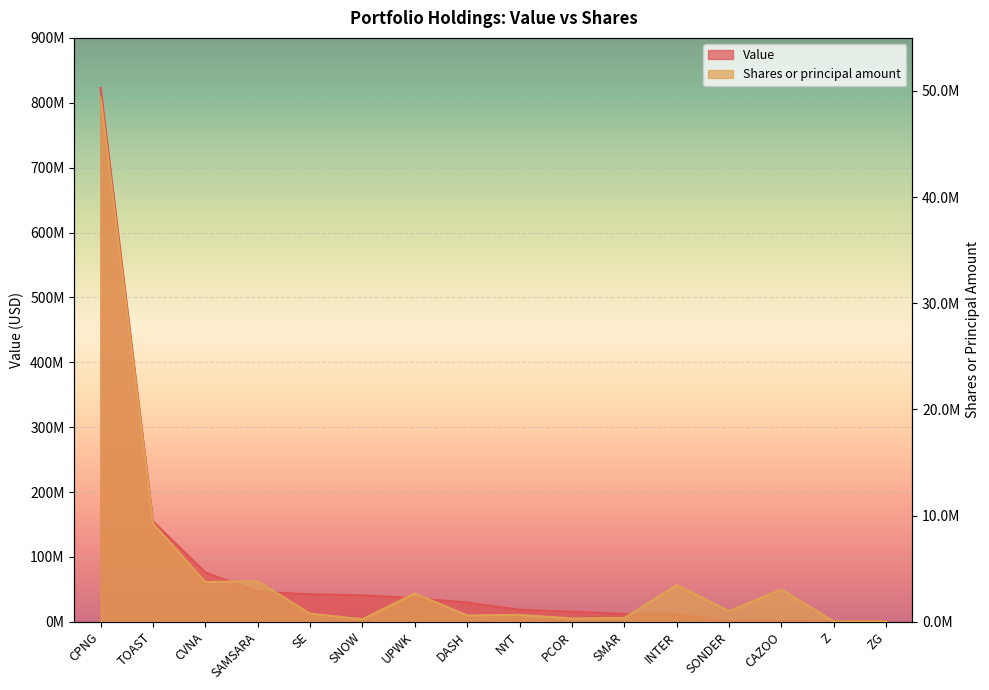

Where is Shares or principal amount nearest to the value 24700550?

TOAST